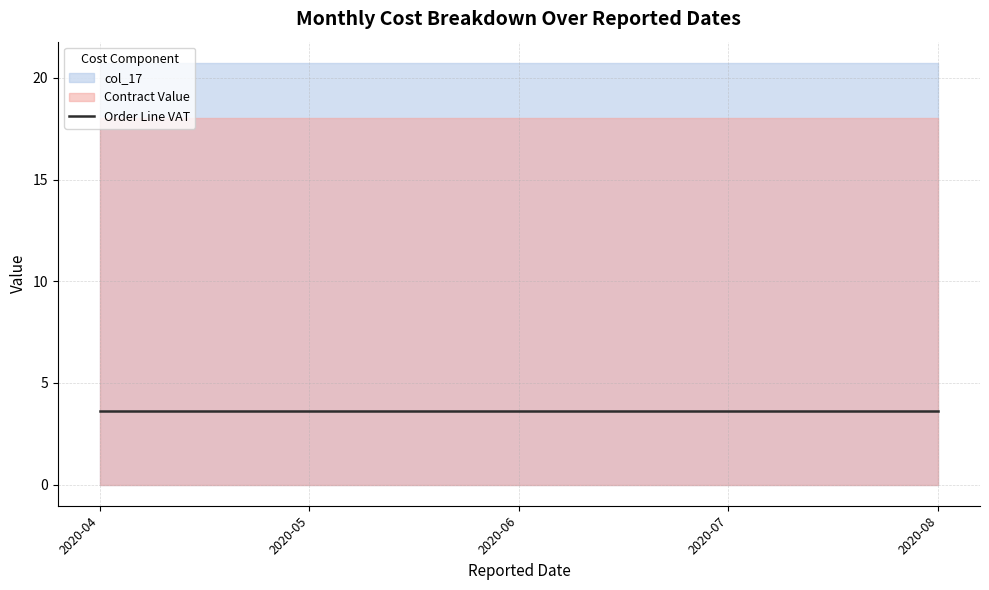

Rank the series at 2020-08 from lowest to highest value.

Order Line VAT, Contract Value, col_17